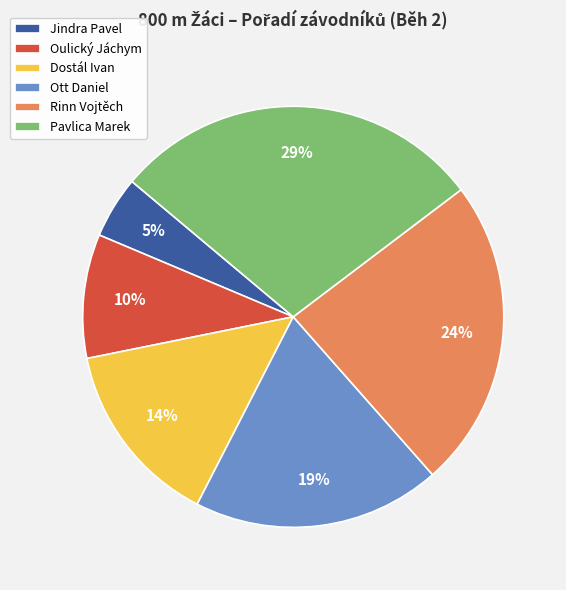

Rank the categories by value from highest to lowest.

Pavlica Marek, Rinn Vojtěch, Ott Daniel, Dostál Ivan, Oulický Jáchym, Jindra Pavel